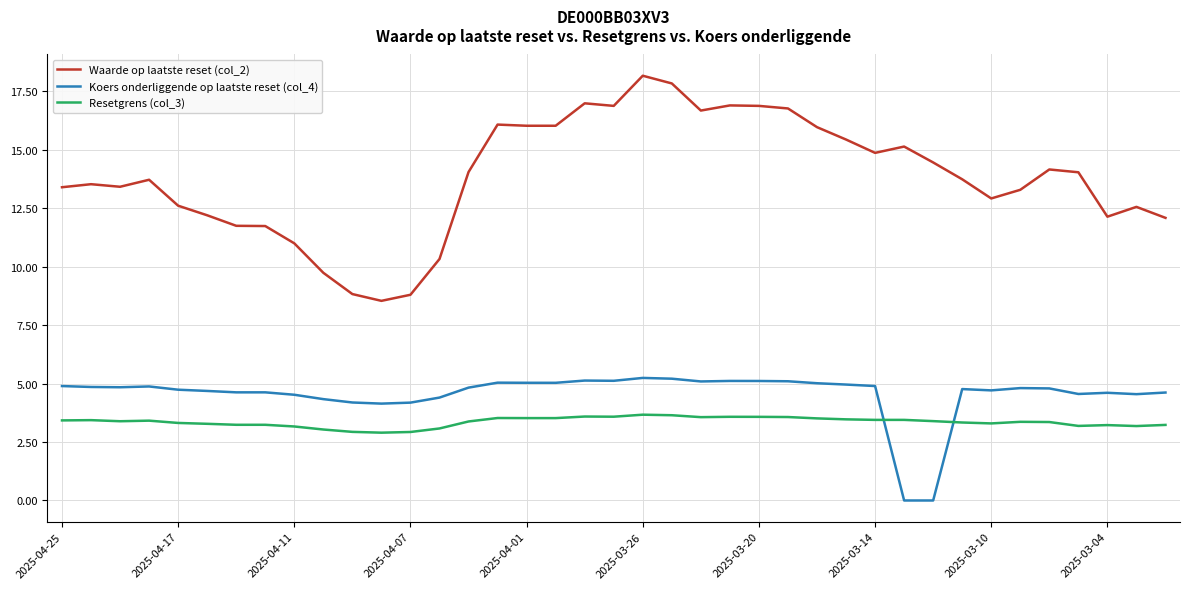

What is the highest value of the Koers onderliggende op laatste reset (col_4) series?

5.2